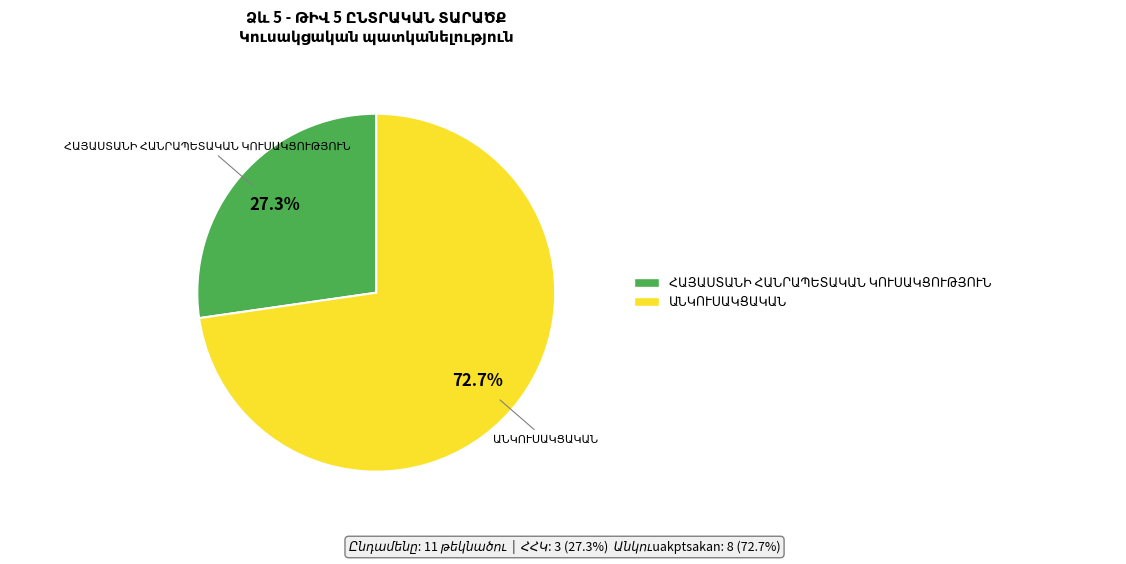

Is there a majority slice in this chart?

Yes